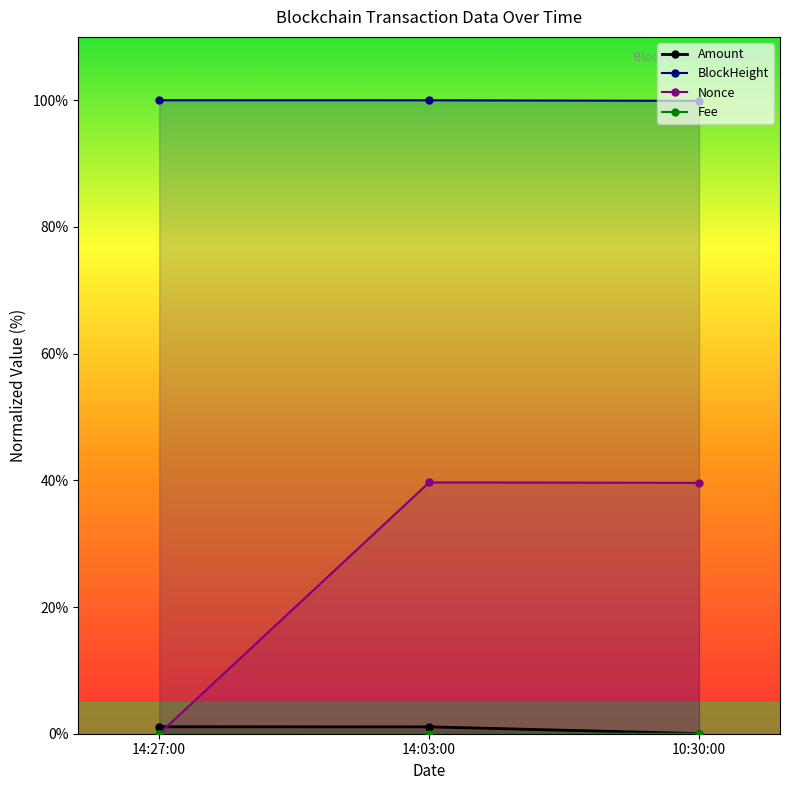

At which label does BlockHeight reach its peak?

14:27:00